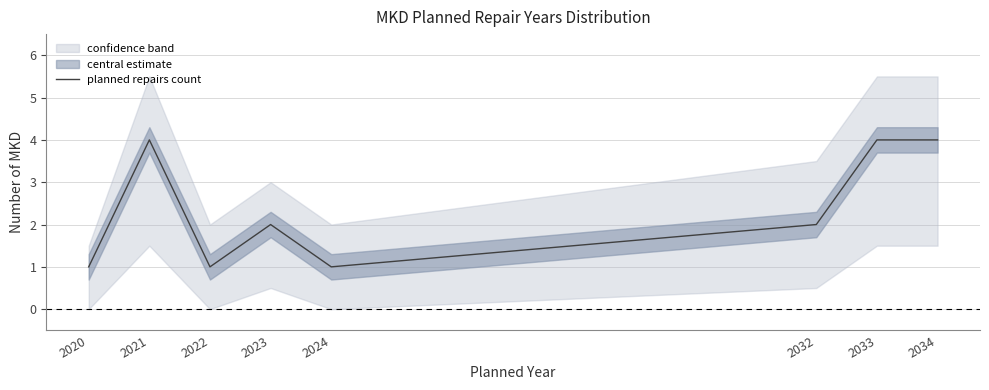

At which label is the value closest to 2?

2023